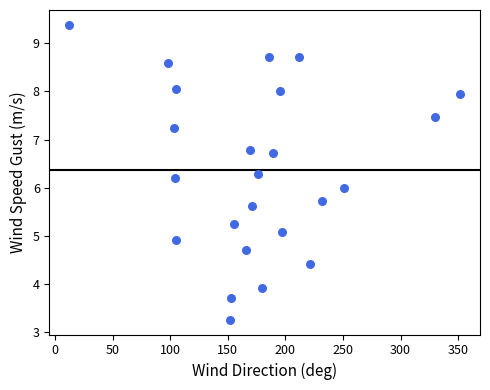

What is the range of Y values (max minus min)?

6.1